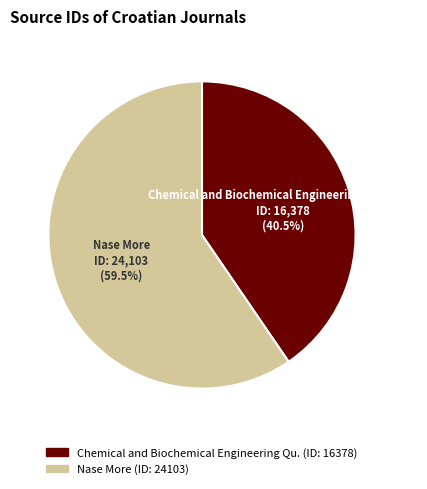

Which category has the smallest portion of the pie?

Chemical and Biochemical Engineering Quarterly